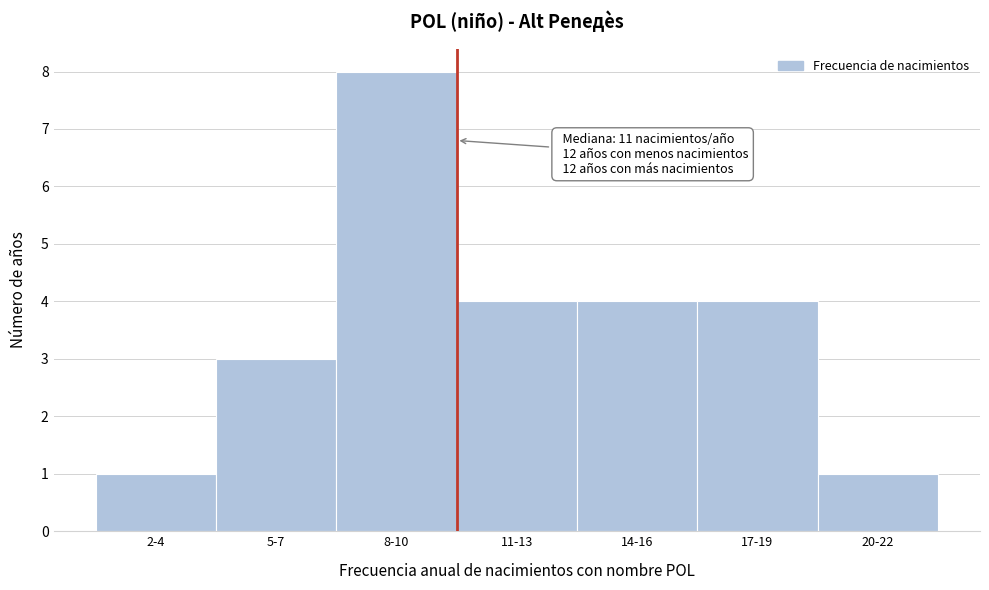

Reading right to left, list all the values displayed in this chart.

20-22=1	17-19=4	14-16=4	11-13=4	8-10=8	5-7=3	2-4=1